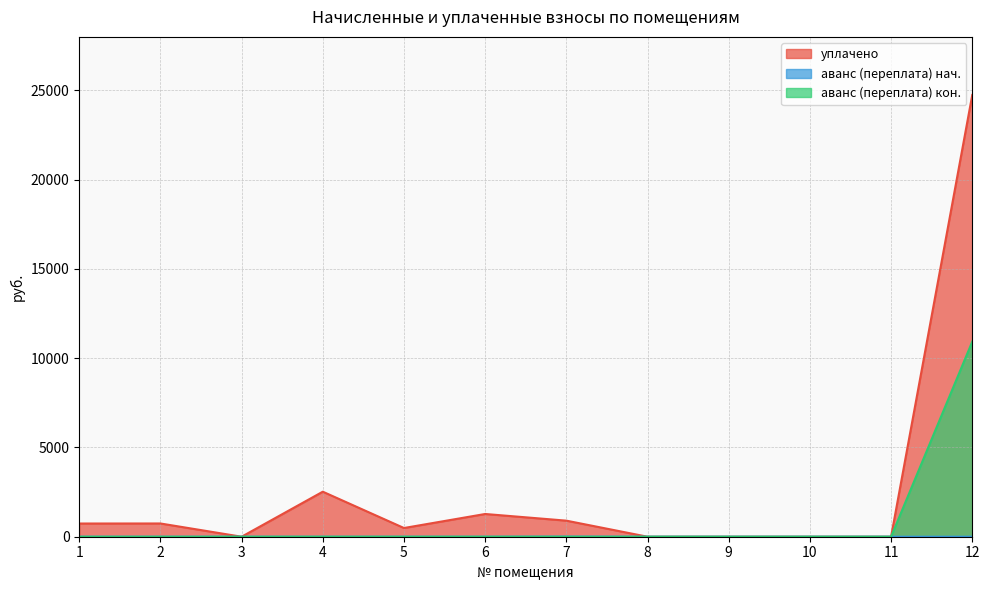

Between 9 and 3, which is larger?

9